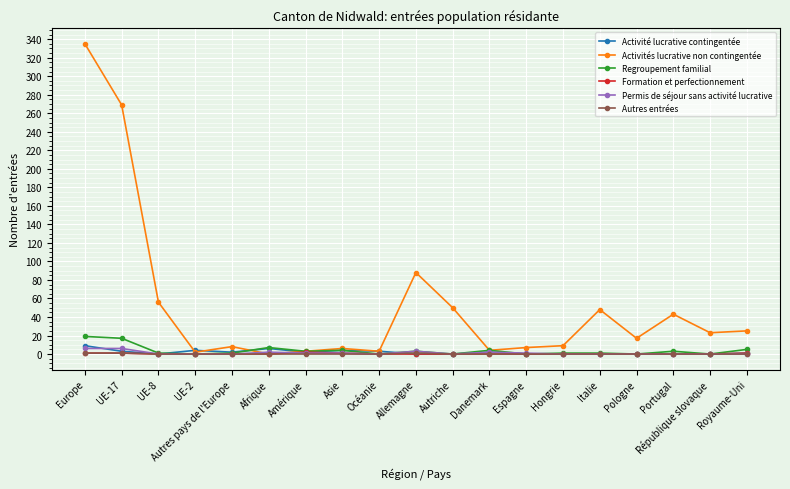

What is the spread (max minus min) of values at Espagne?

7